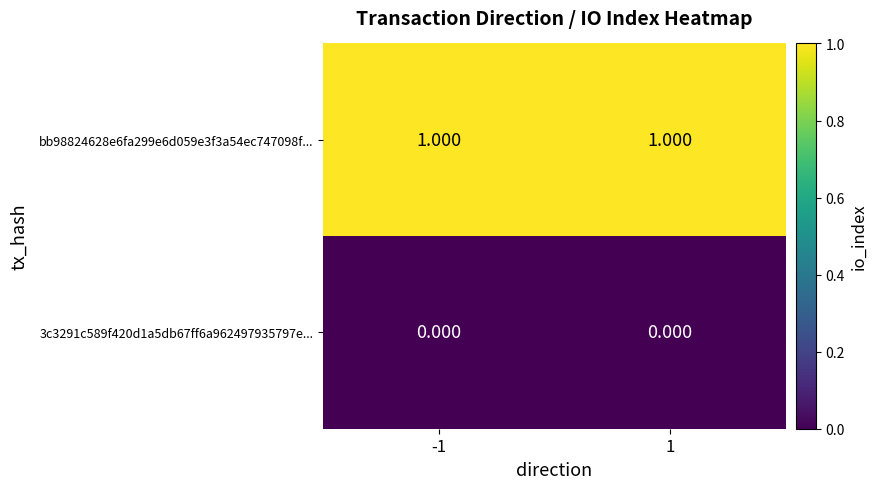

Is the value of bb98824628e6fa299e6d059e3f3a54ec747098f... at -1 greater than the value of 3c3291c589f420d1a5db67ff6a962497935797e... at 1?

Yes